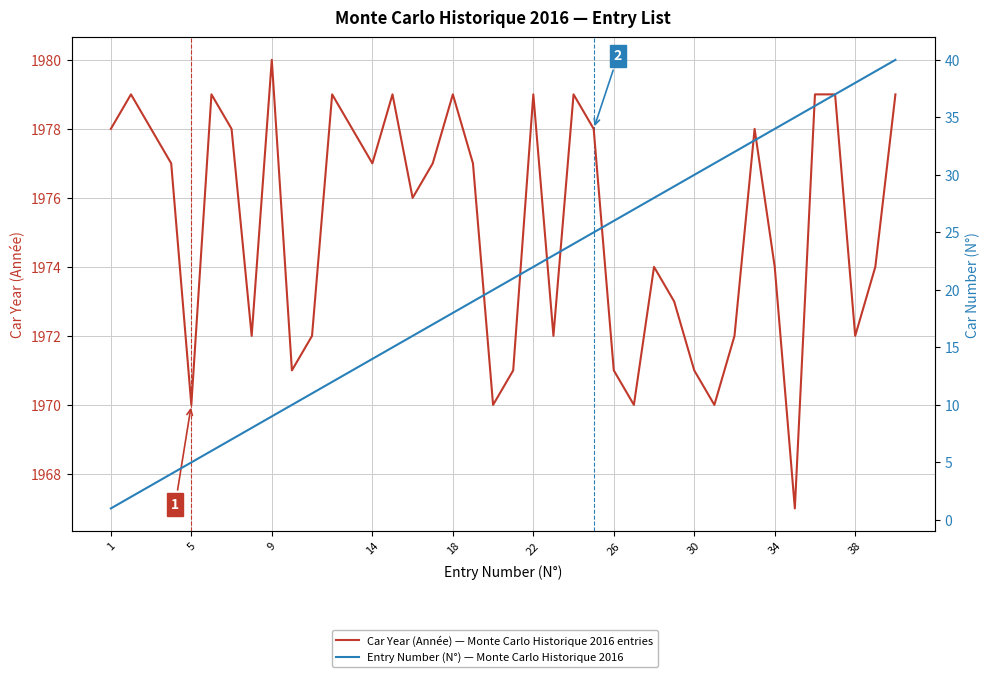

Between 34 and 30, which is larger?

34